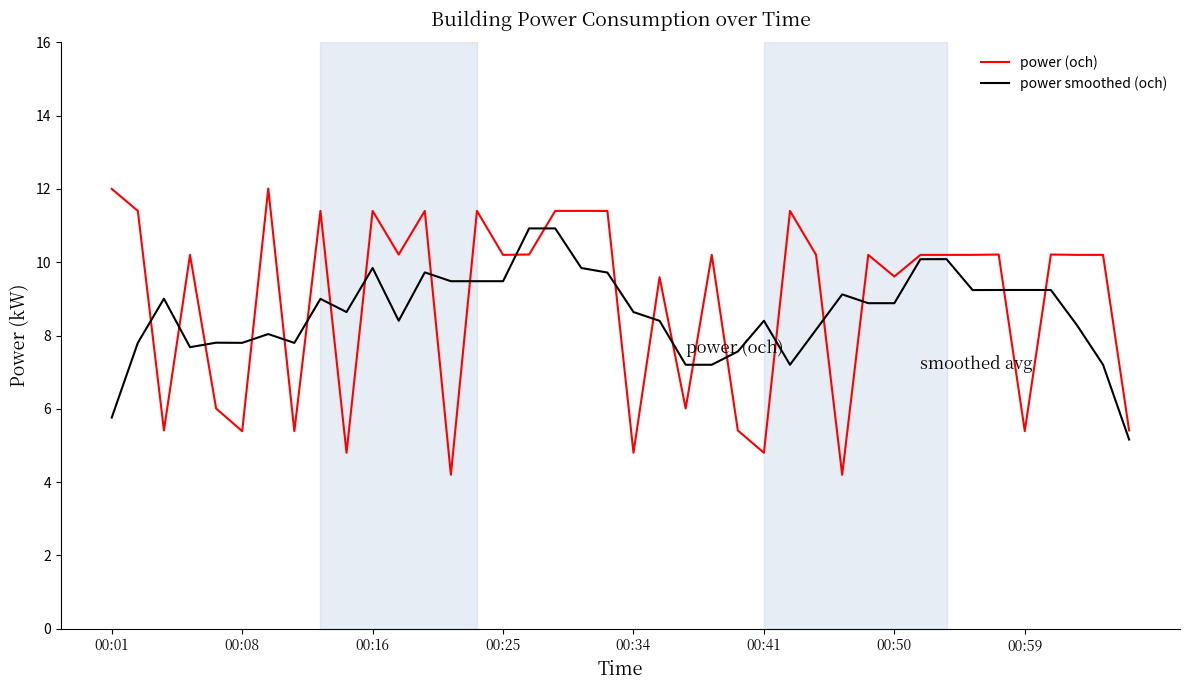

After their last crossing, which series has the higher values: power (och) or power smoothed (och)?

power (och)